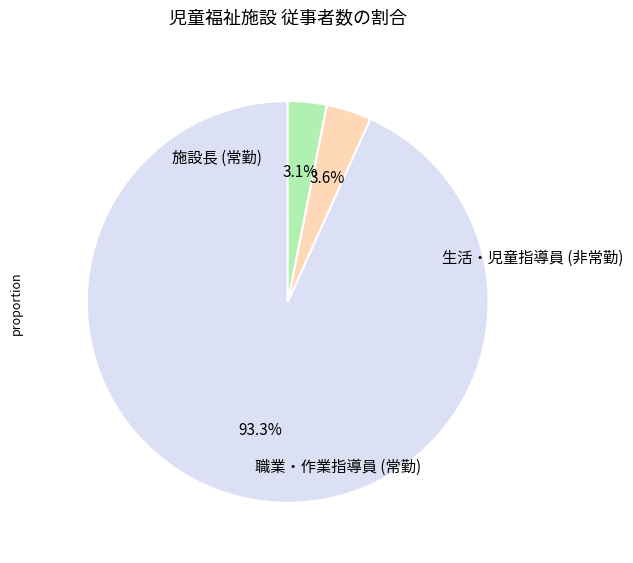

Does any single category account for the majority?

Yes